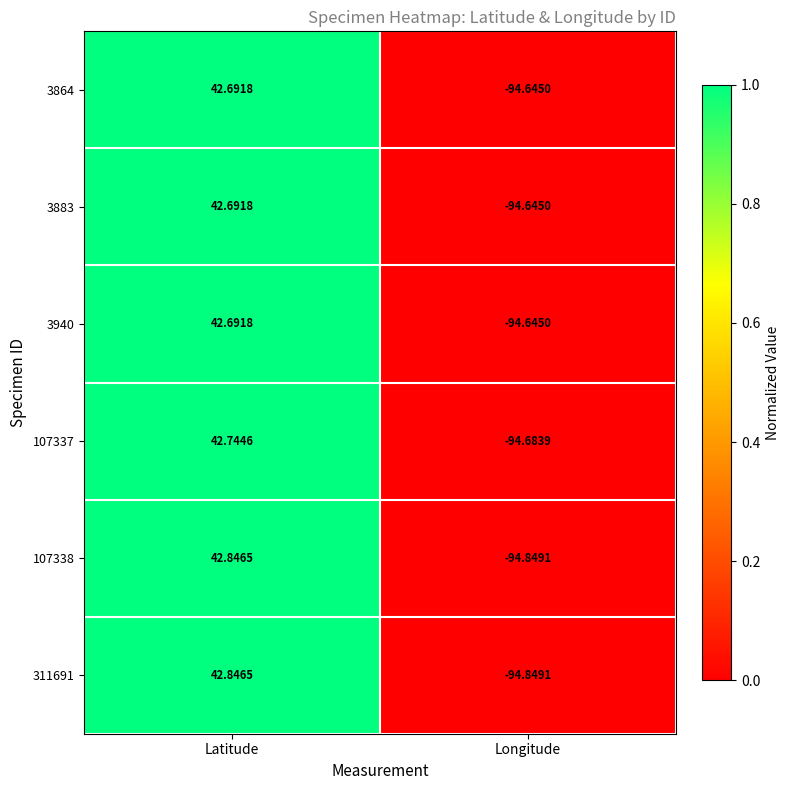

At which category does the chart reach its peak across all series?

Latitude